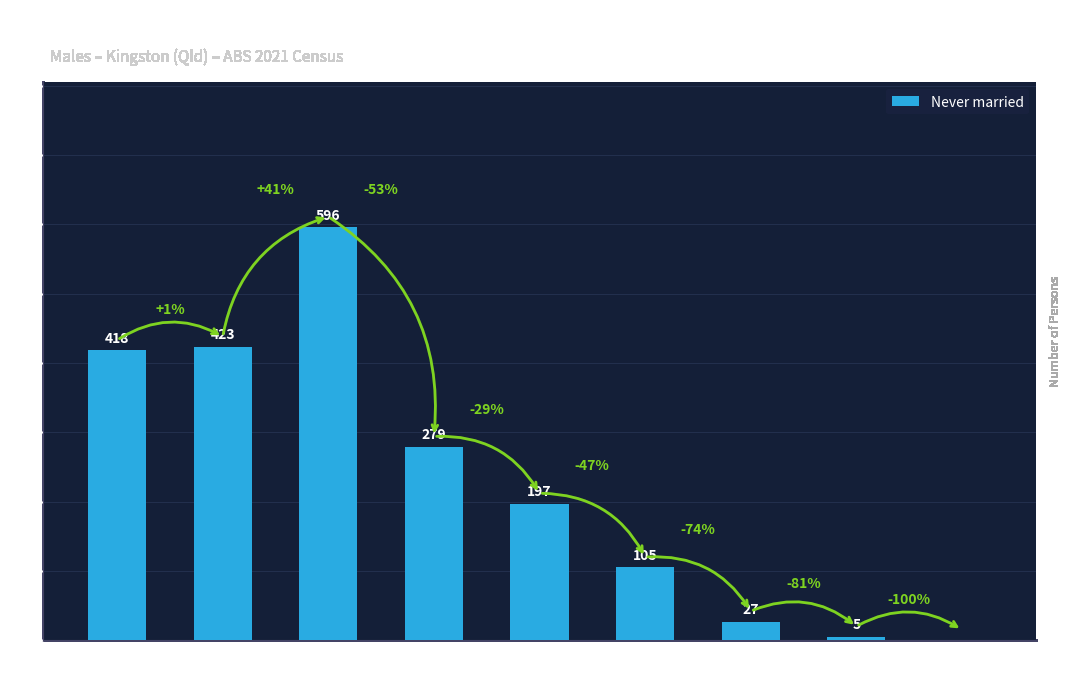

What is the sum of the values at 55-64 and 25-34?

701